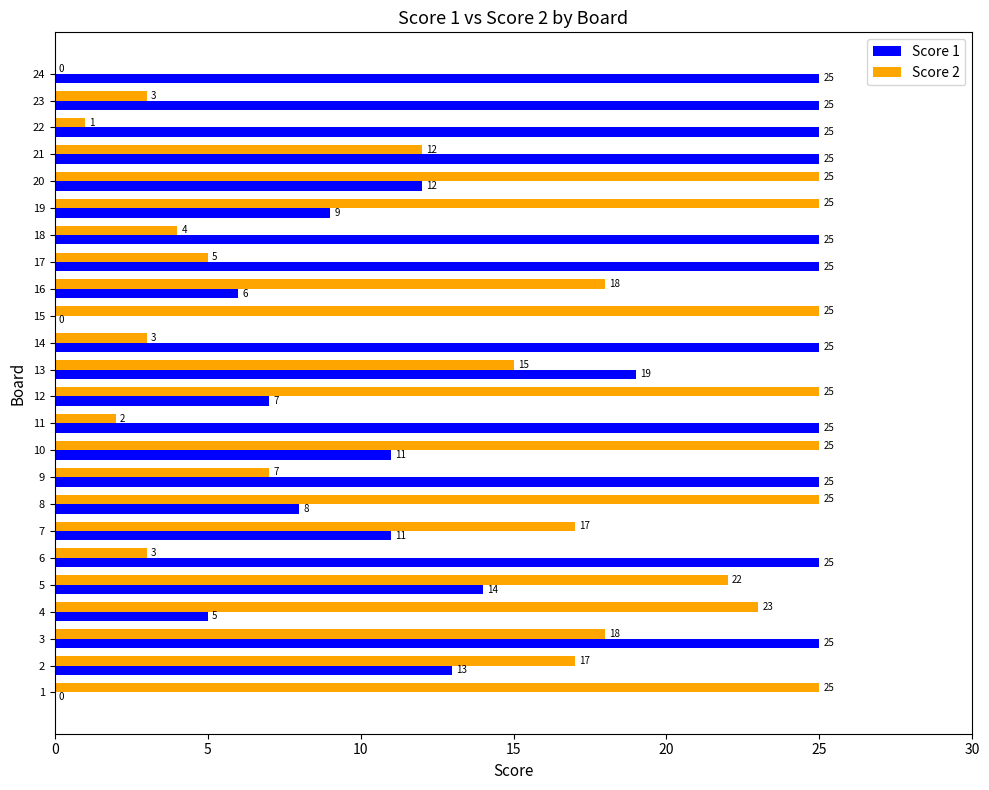

What is the sum of the Score 2 values at 16 and 24?

18